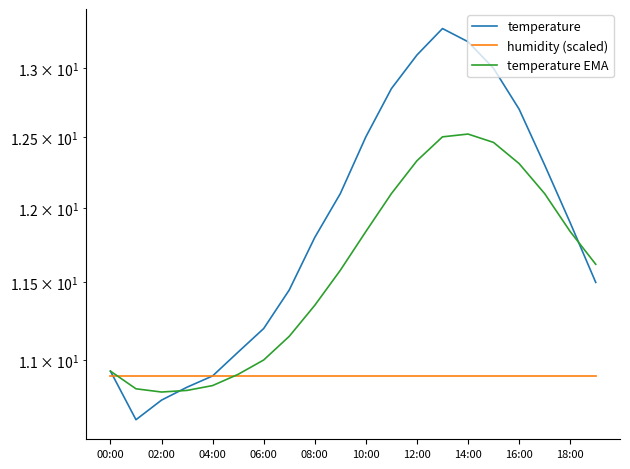

What is the minimum value for temperature EMA?

10.8